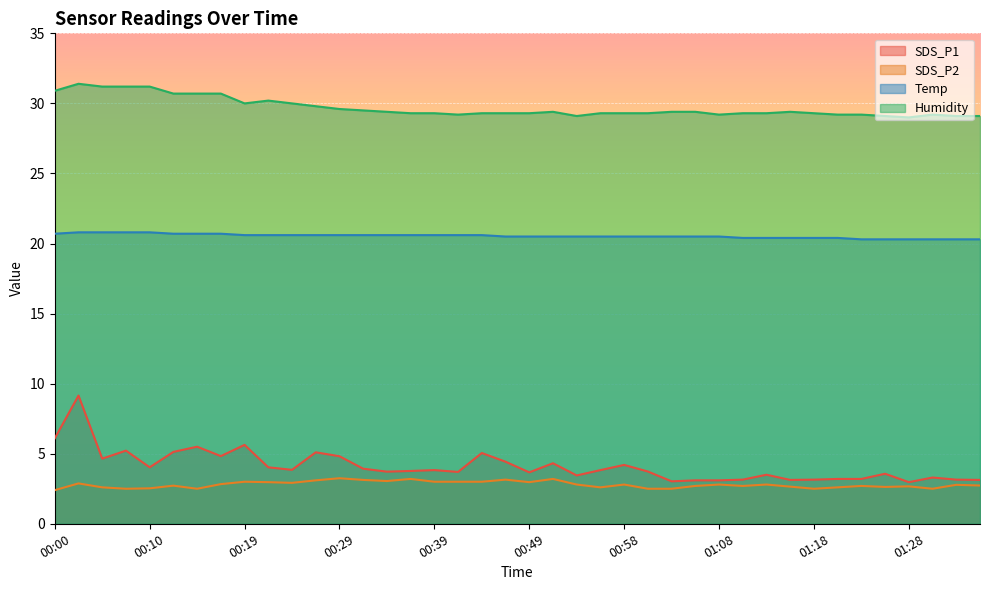

Reading right to left, extract all data points from this chart.

SDS_P1: 3.1	3.1	3.3	3.0	3.6	3.2	3.2	3.1	3.1	3.5	3.1	3.1	3.1	3.0	3.7	4.2	3.8	3.5	4.3	3.7	4.4	5.0	3.7	3.8	3.8	3.7	3.9	4.8	5.1	3.9	4.0	5.6	4.8	5.5	5.1	4.0	5.2	4.7	9.2	6.1
SDS_P2: 2.7	2.8	2.5	2.7	2.6	2.7	2.6	2.5	2.6	2.8	2.7	2.8	2.7	2.5	2.5	2.8	2.6	2.8	3.2	3.0	3.1	3.0	3.0	3.0	3.2	3.0	3.1	3.2	3.1	2.9	3.0	3.0	2.8	2.5	2.7	2.5	2.5	2.6	2.9	2.4
Temp: 20.3	20.3	20.3	20.3	20.3	20.3	20.4	20.4	20.4	20.4	20.4	20.5	20.5	20.5	20.5	20.5	20.5	20.5	20.5	20.5	20.5	20.6	20.6	20.6	20.6	20.6	20.6	20.6	20.6	20.6	20.6	20.6	20.7	20.7	20.7	20.8	20.8	20.8	20.8	20.7
Humidity: 29.1	29.1	29.2	29.0	29.1	29.2	29.2	29.3	29.4	29.3	29.3	29.2	29.4	29.4	29.3	29.3	29.3	29.1	29.4	29.3	29.3	29.3	29.2	29.3	29.3	29.4	29.5	29.6	29.8	30.0	30.2	30.0	30.7	30.7	30.7	31.2	31.2	31.2	31.4	30.9